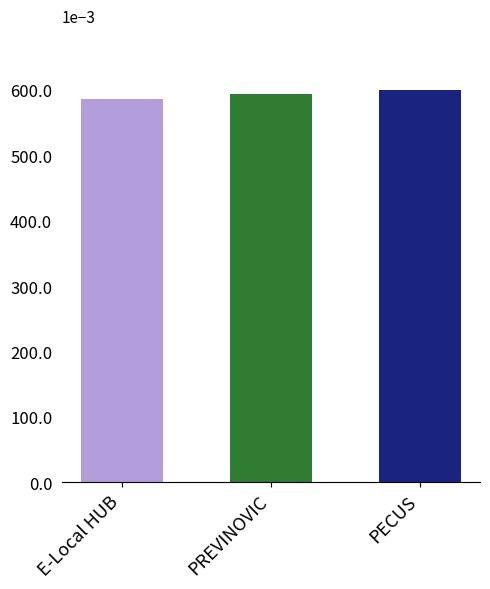

Does the chart contain any negative values?

No